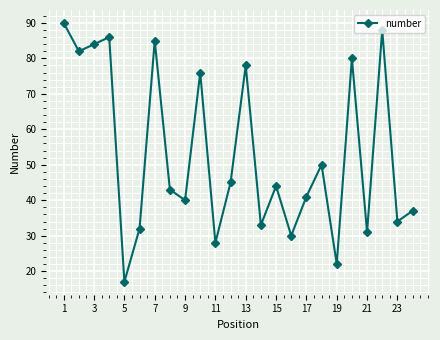

What is the sum of all values?

1276